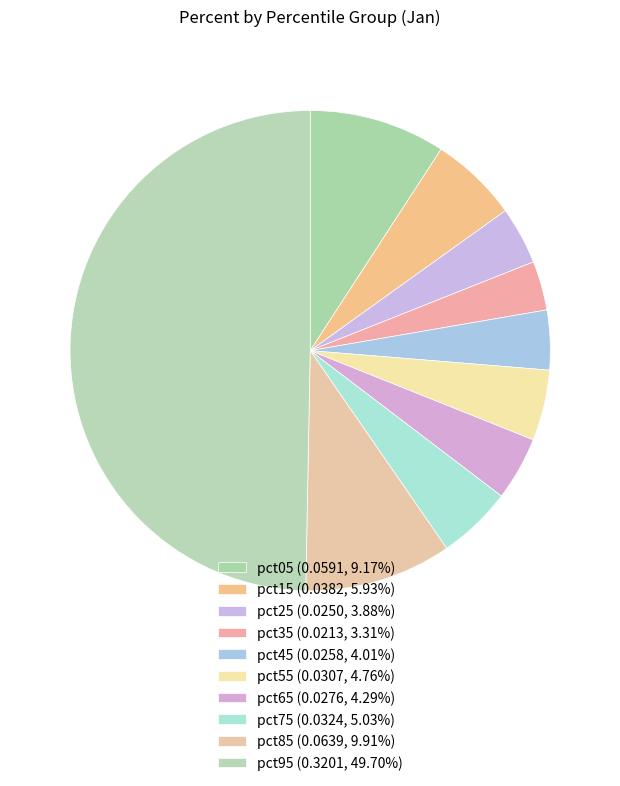

How many slices are in this pie chart?

10